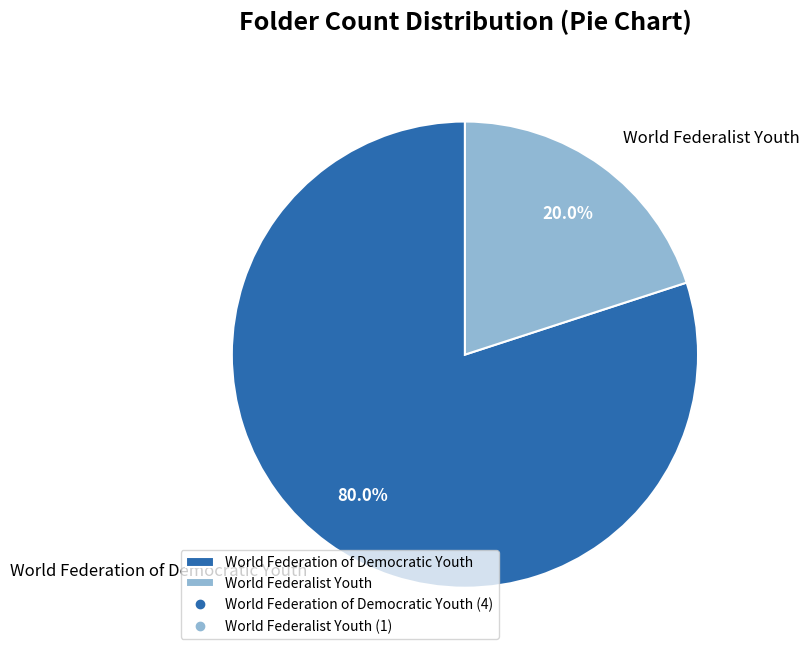

Is the sum of World Federation of Democratic Youth and World Federalist Youth greater than half?

Yes